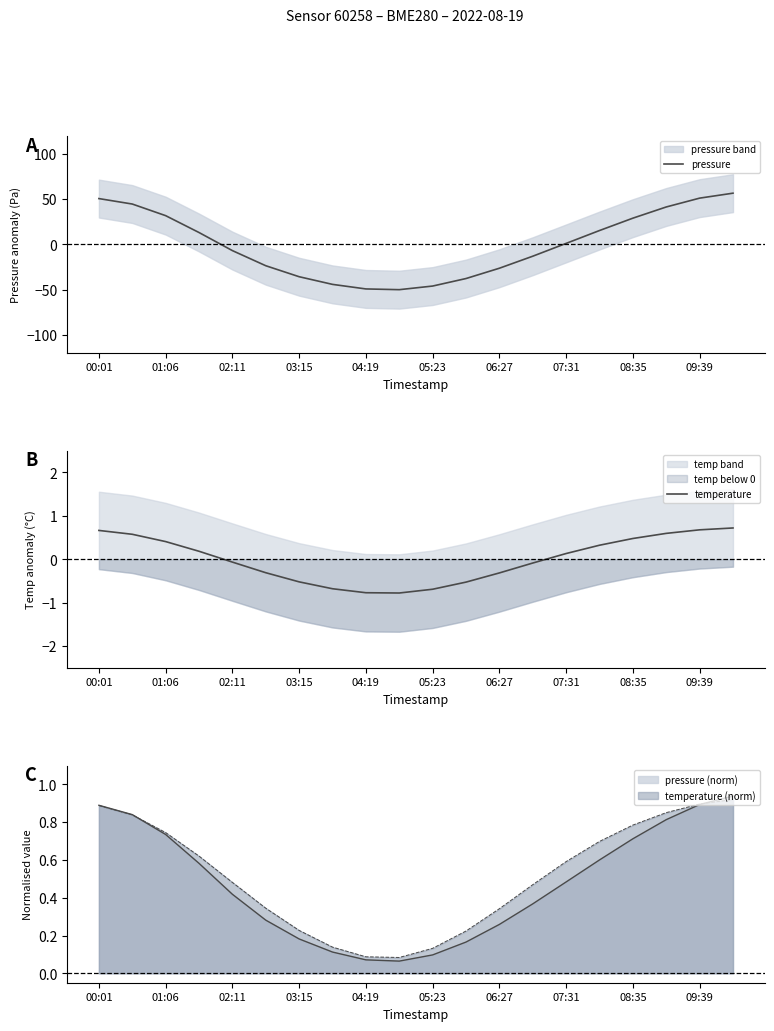

Is it true that temperature (norm) equals 0.8 at 02:11?

False